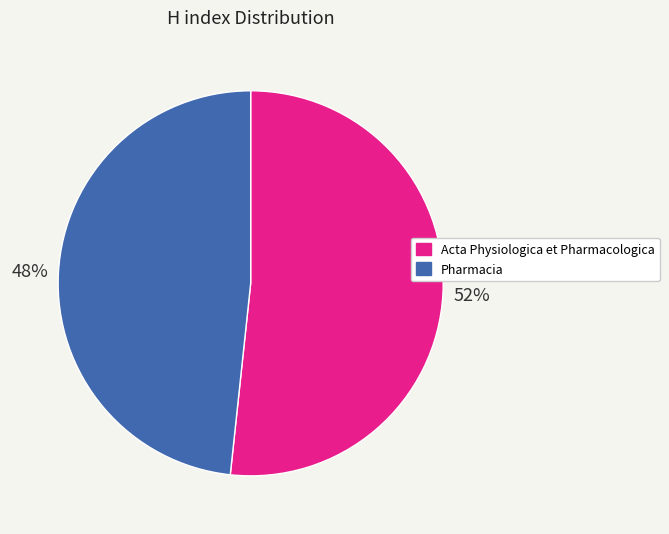

What is the majority slice?

Acta Physiologica et Pharmacologica